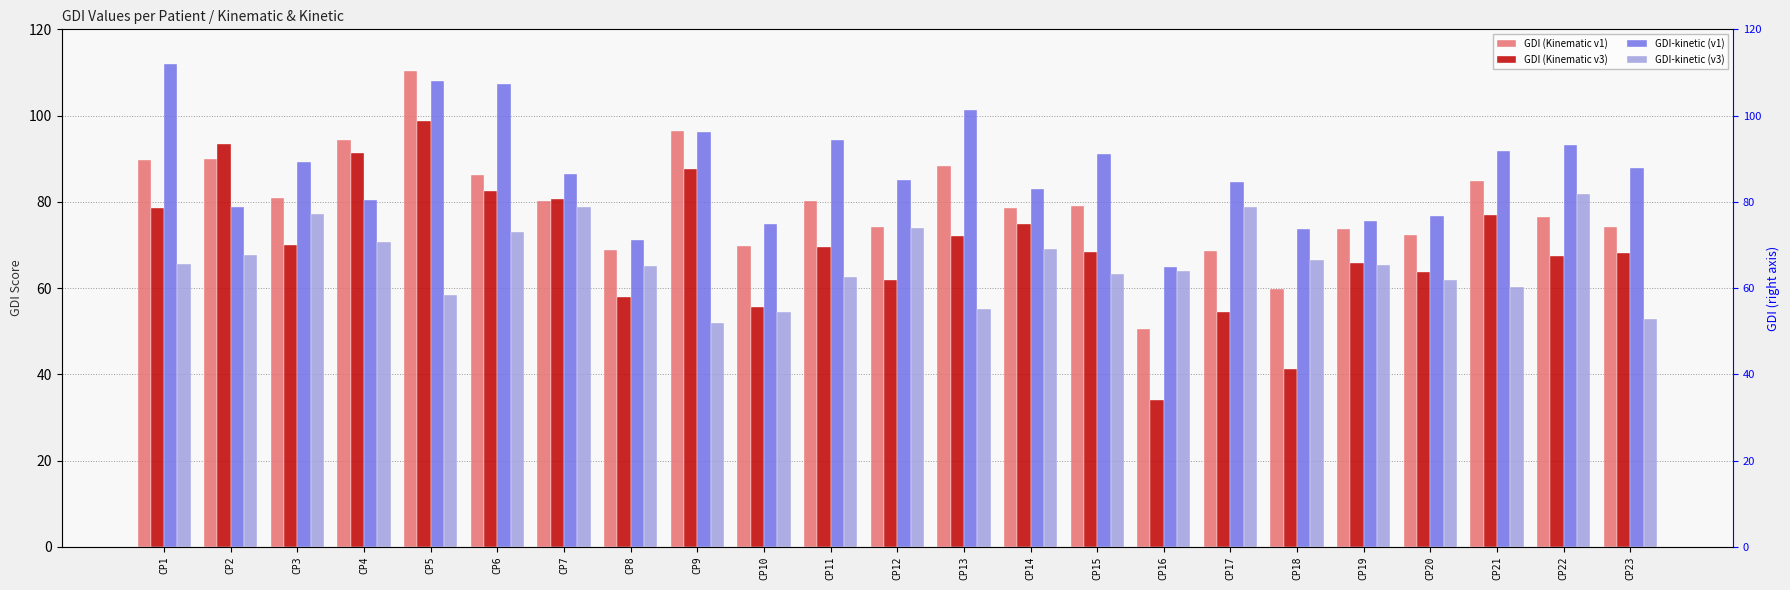

What is the total value across all series at CP9?

332.4